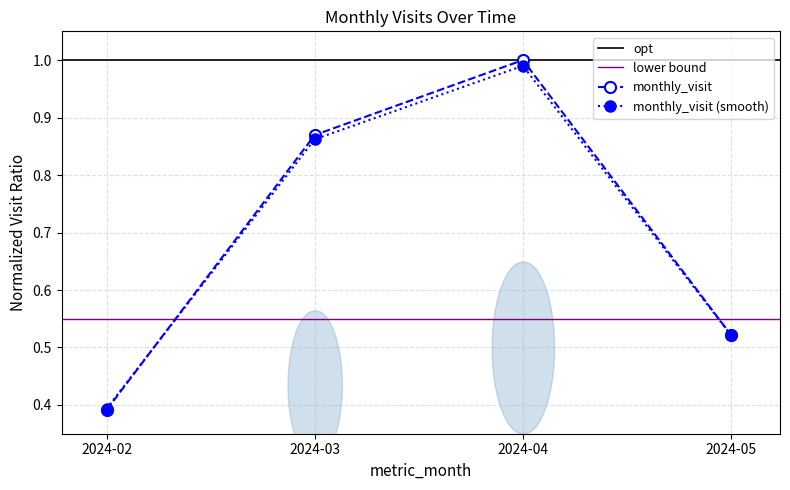

What is the difference between the maximum and minimum values?

0.6